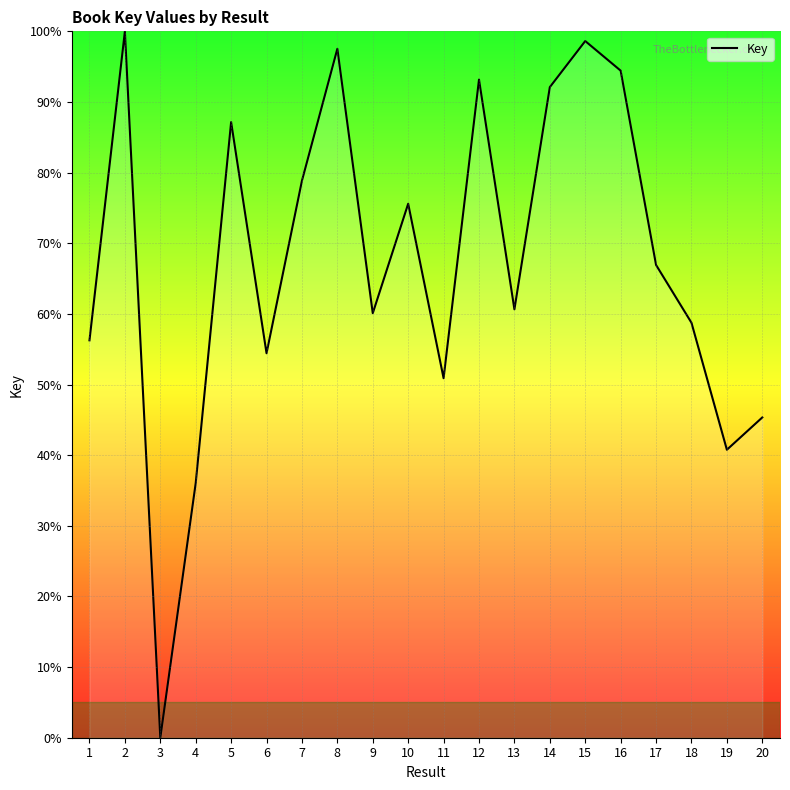

What value does the data have at 19?

40.8